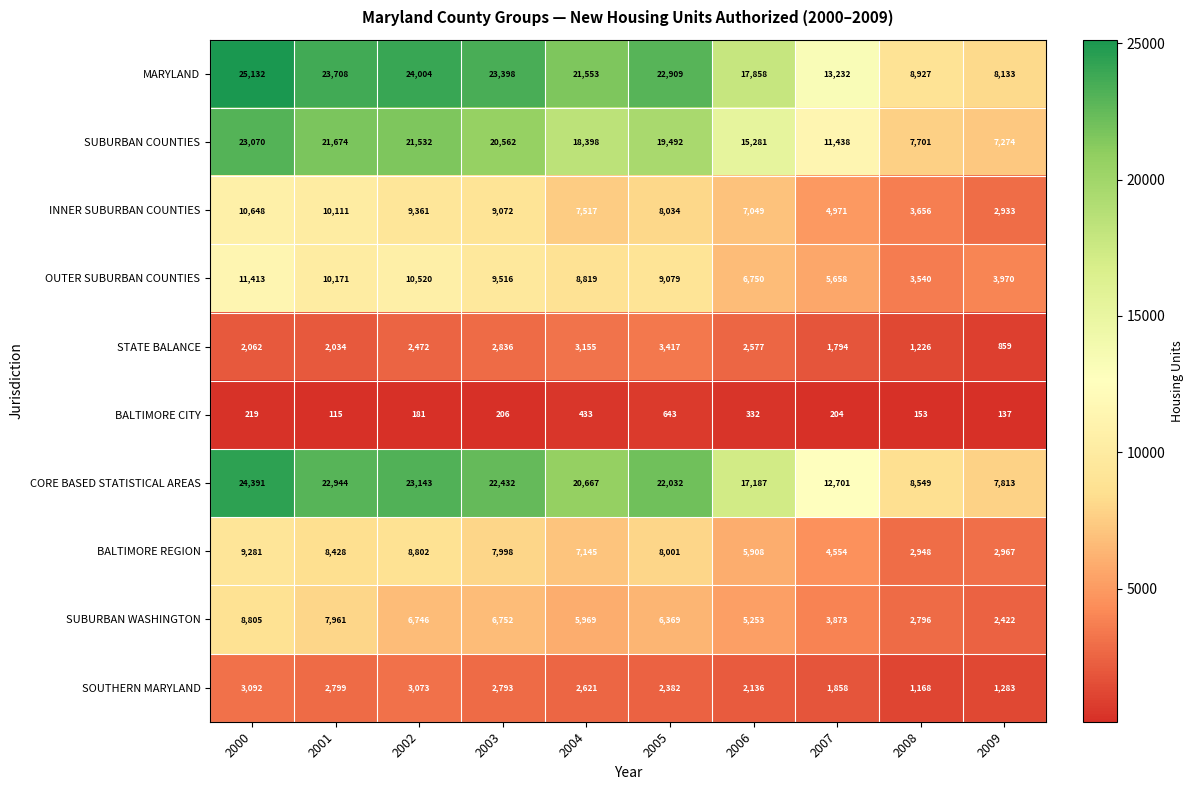

Which series has the largest total across all categories?

MARYLAND